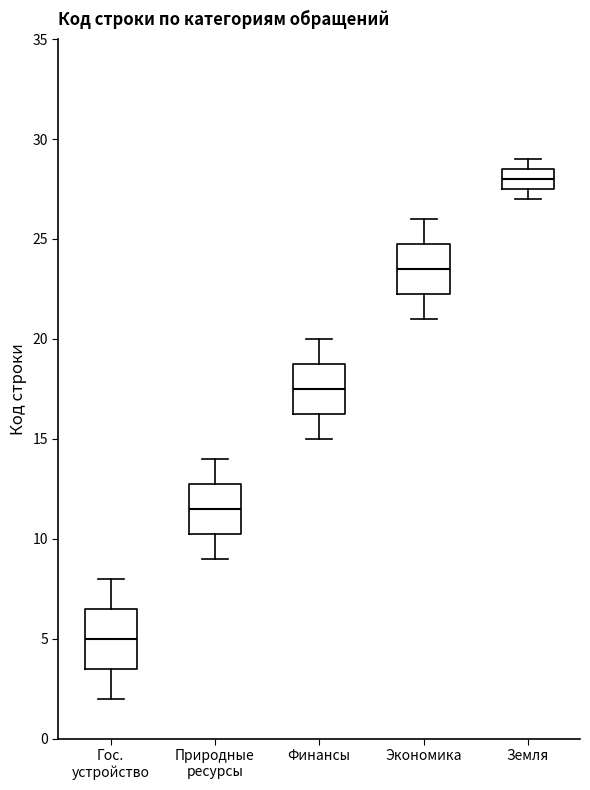

Where is the upper edge of the box for Природные ресурсы on the y-axis? The values are not printed on the chart, so give them approximately, as read against the axis.

13.0